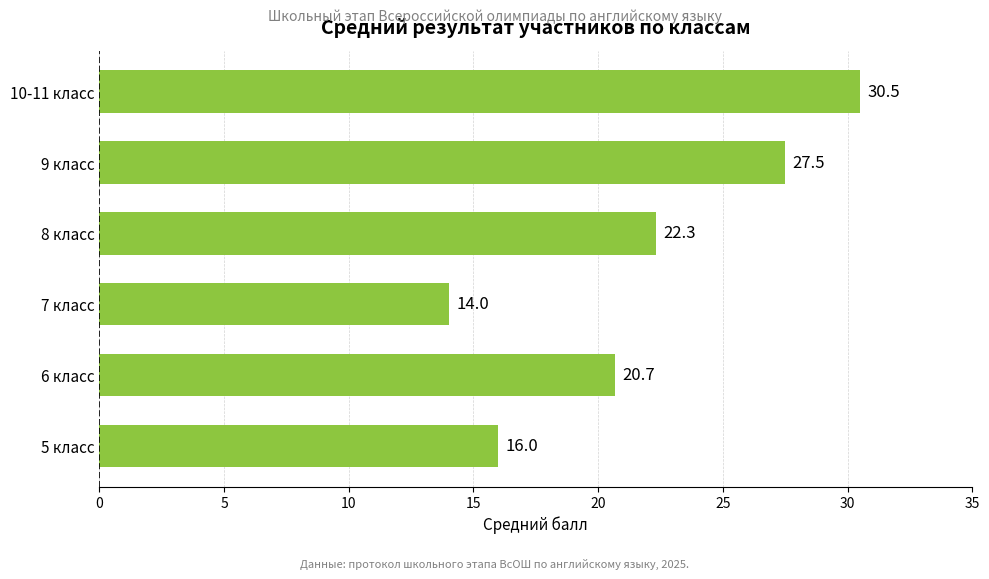

Does the chart contain stacked bars?

No